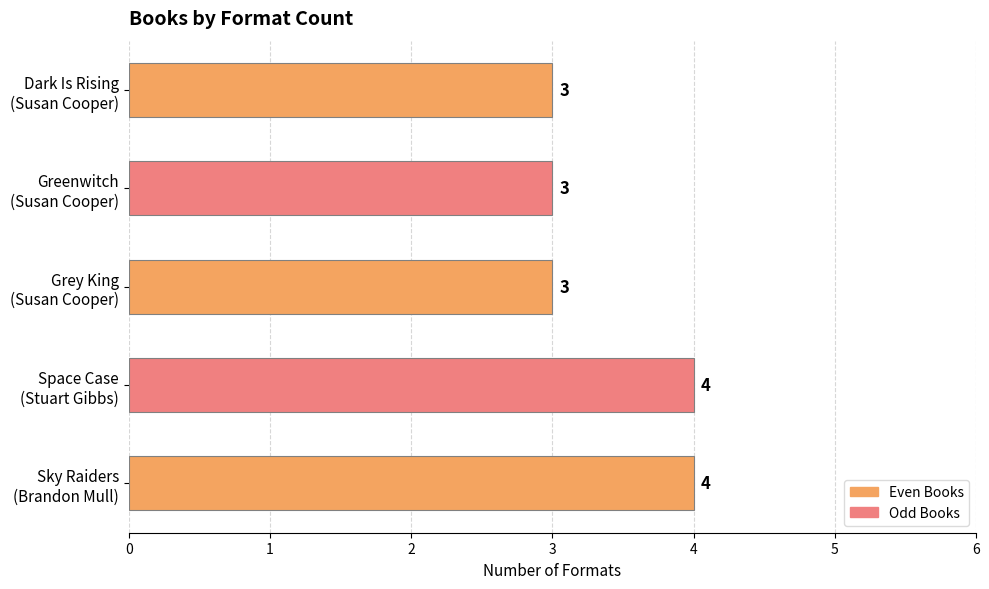

Count the values in the range 3 to 4.

5